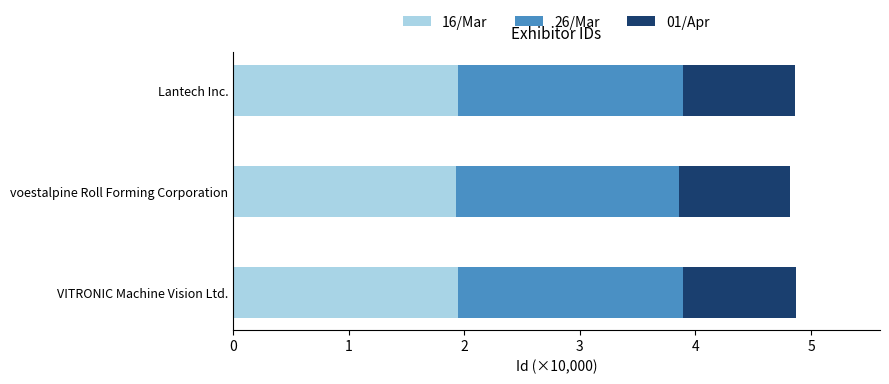

What is the highest value of the 16/Mar series?

1.9